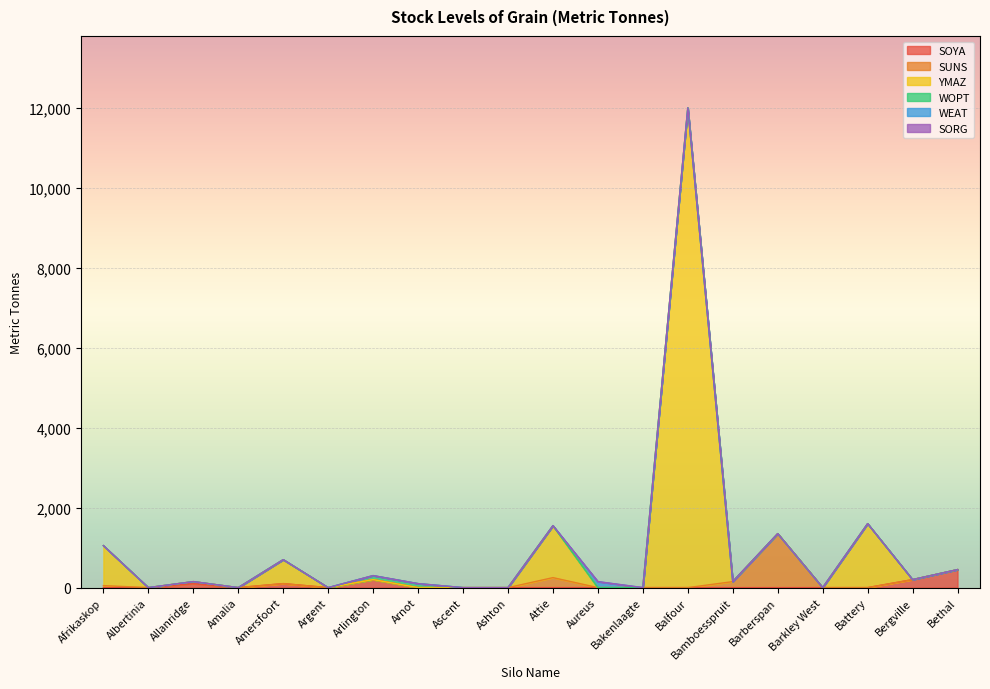

Where is the first local minimum for SOYA?

Amalia